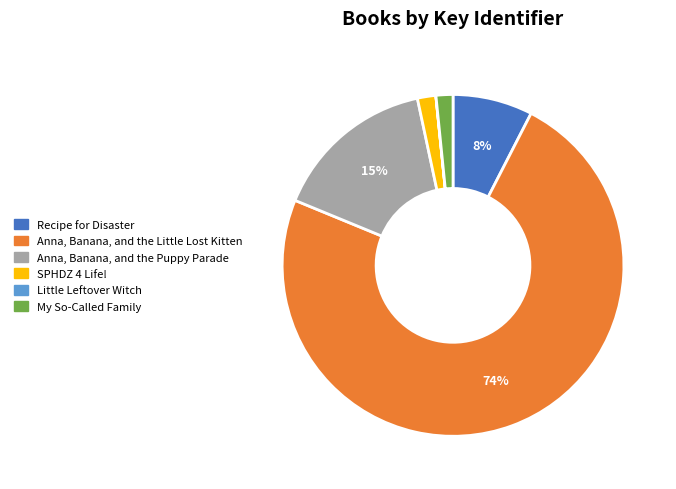

True or false: Recipe for Disaster accounts for 2% of the total.

False